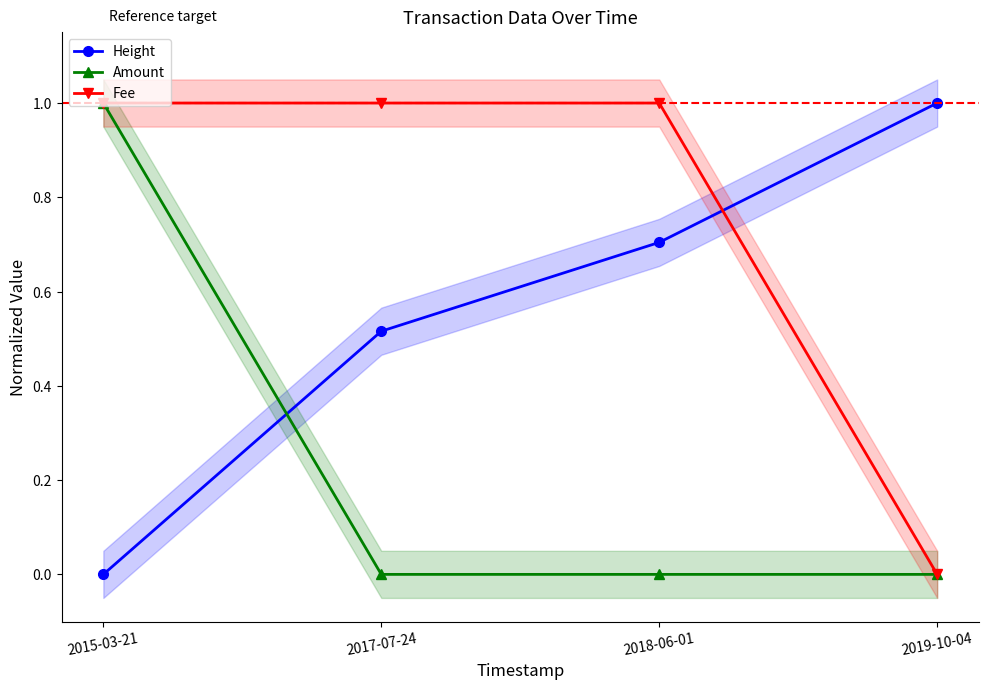

Reading left to right, extract all data points from this chart.

Height: 0.0	0.5	0.7	1.0
Amount: 1.0	0.0	0.0	0.0
Fee: 1.0	1.0	1.0	0.0